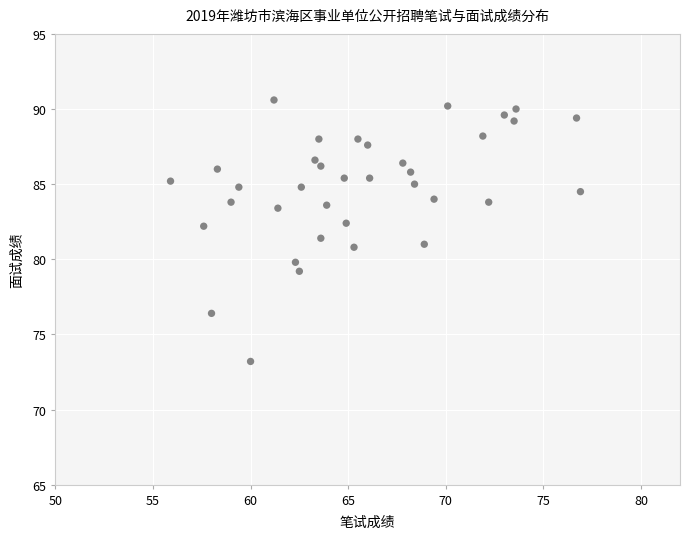

What is the range of X values (max minus min)?

21.0